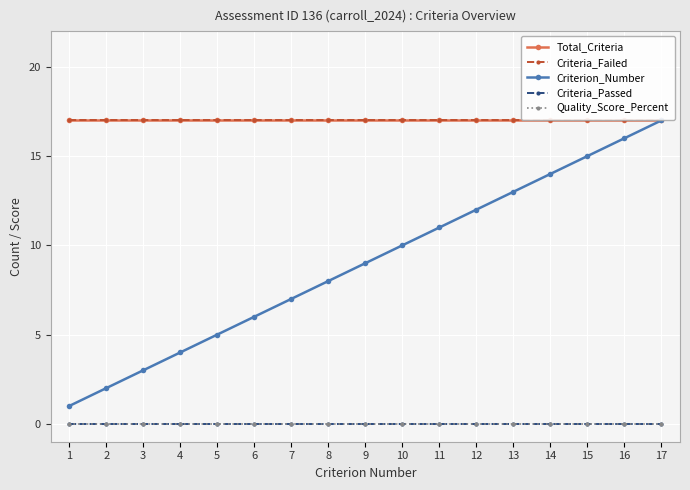

Does the chart have visible grid lines?

Yes